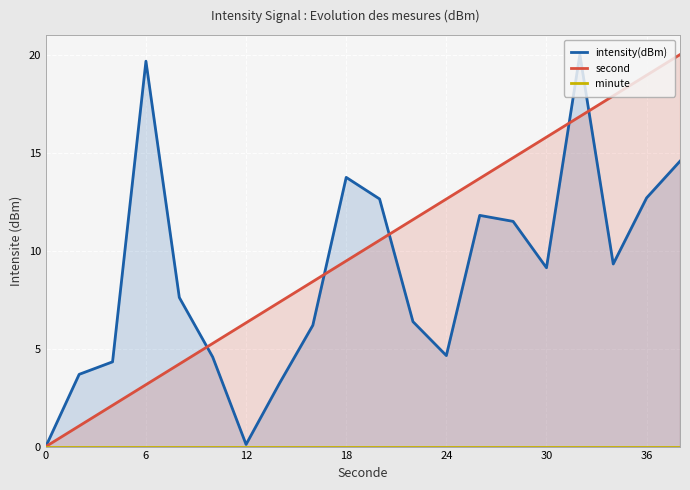

The second series shows 12.6 at 24. True or false?

True